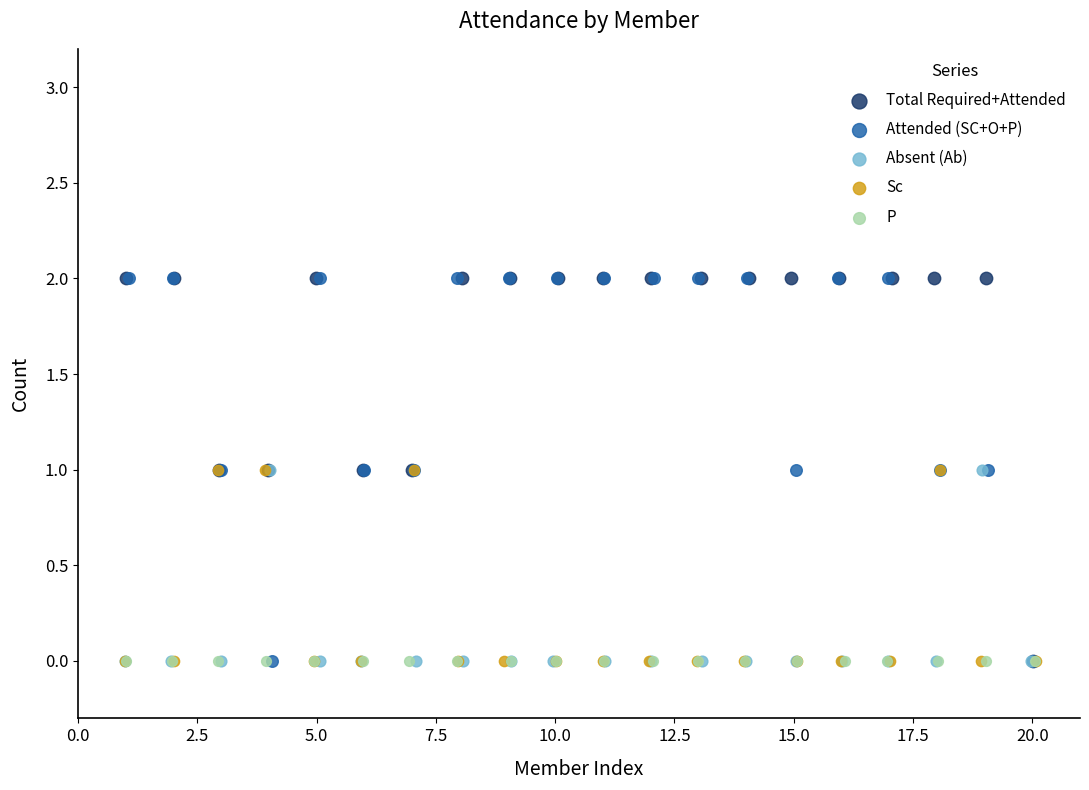

Which series has the widest spread of Y values?

Total Required+Attended